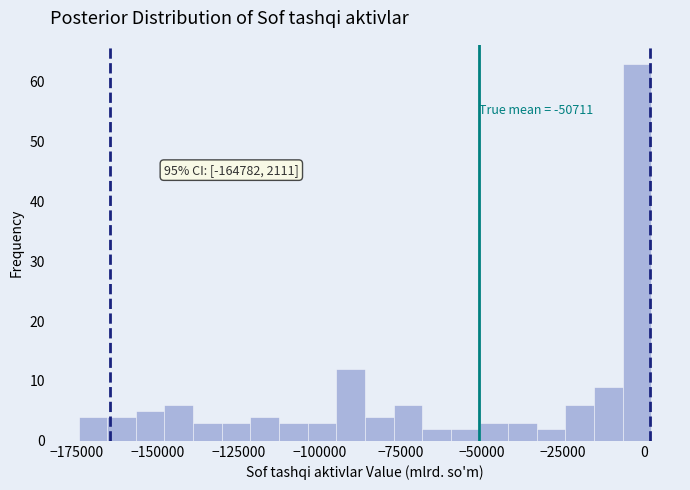

Around what value on the x-axis is the tallest bar? Give the approximate position of its centre, as read against the axis.

0